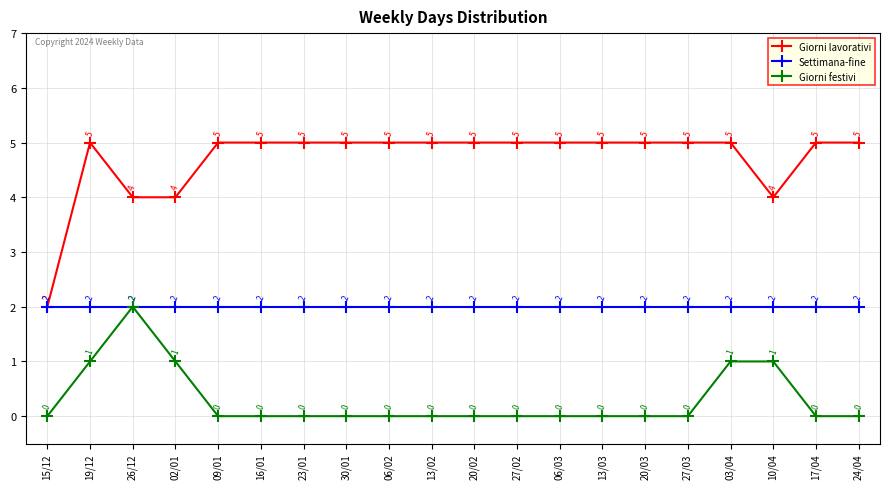

True or false: Giorni festivi and Giorni lavorativi cross at least once.

False